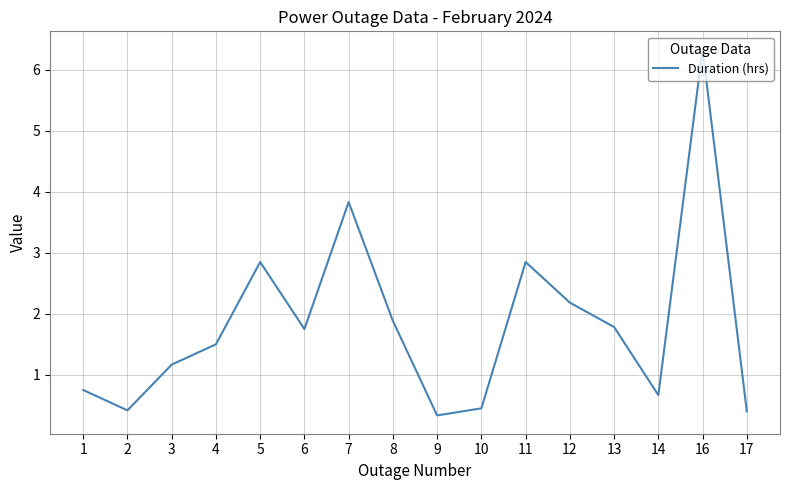

Reading right to left, what are all the values shown in this chart?

17=0.4	16=6.3	14=0.7	13=1.8	12=2.2	11=2.9	10=0.5	9=0.3	8=1.9	7=3.8	6=1.8	5=2.9	4=1.5	3=1.2	2=0.4	1=0.8